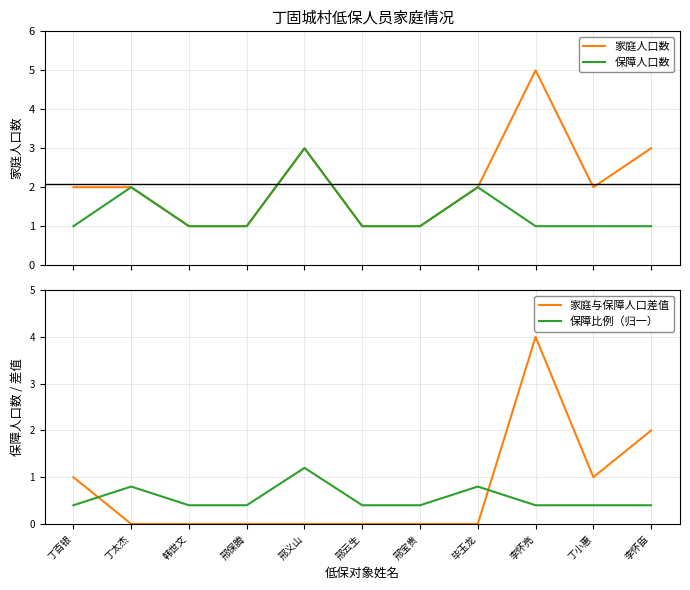

Which category has the highest value across all series?

李怀亮